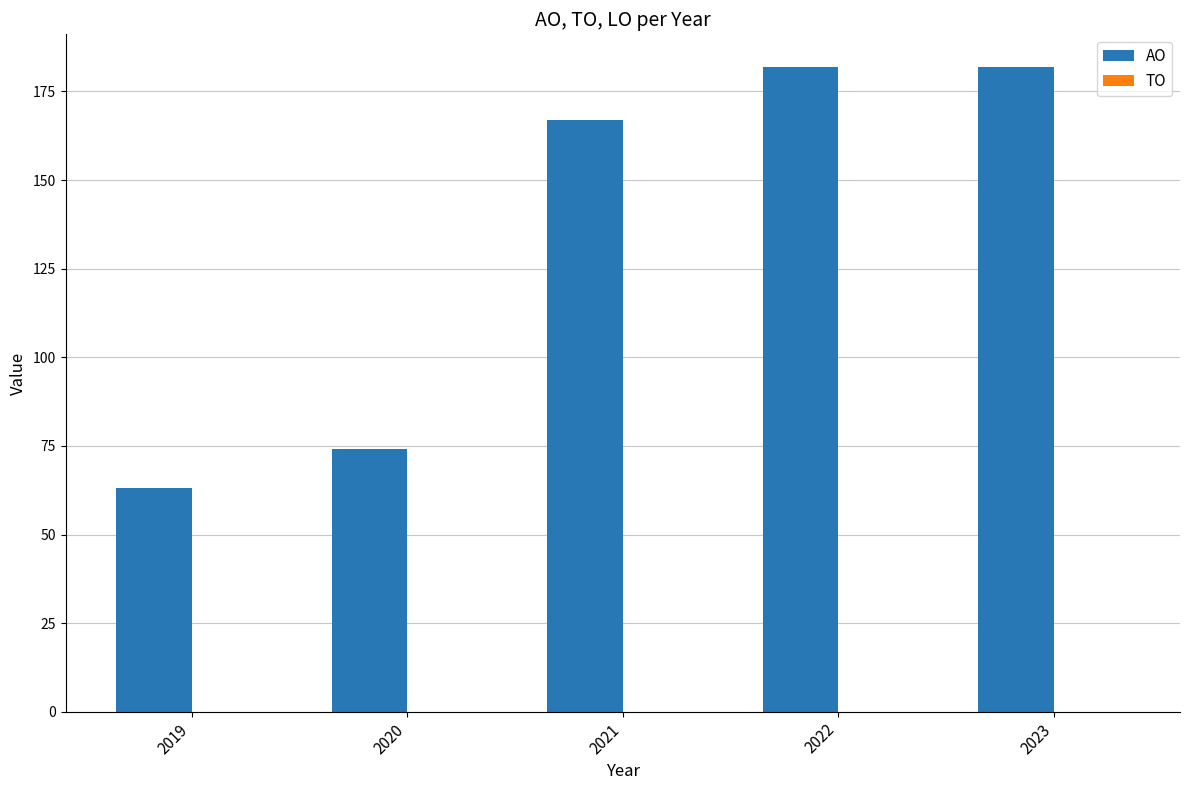

What is the smallest value displayed?

63